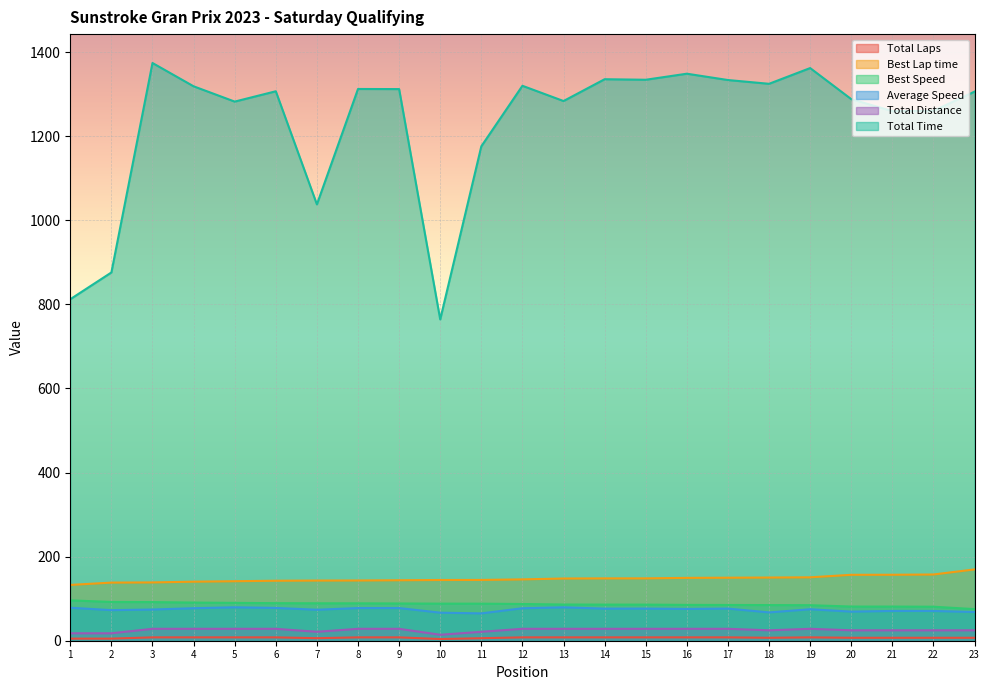

In Total Time, how many points are higher than both neighbors (excluding endpoints)?

7